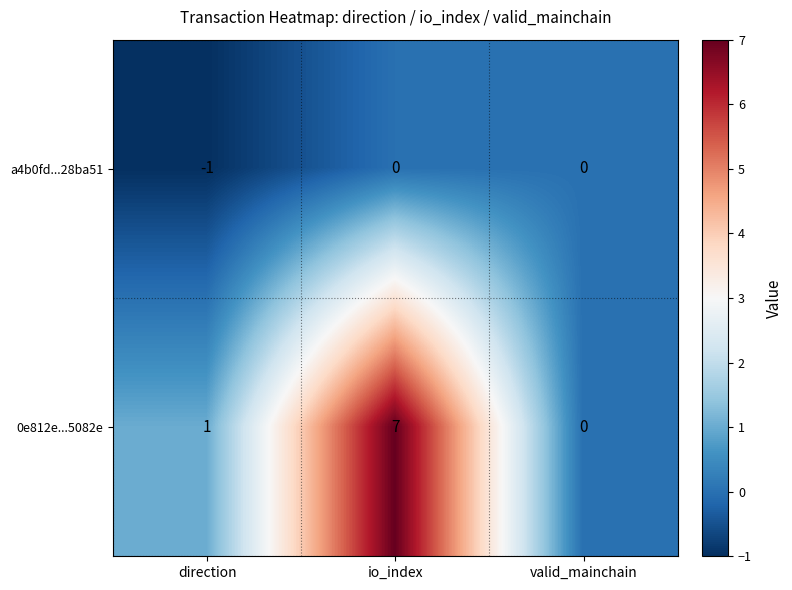

True or false: 0e812e...5082e has a value of 1 at direction.

True